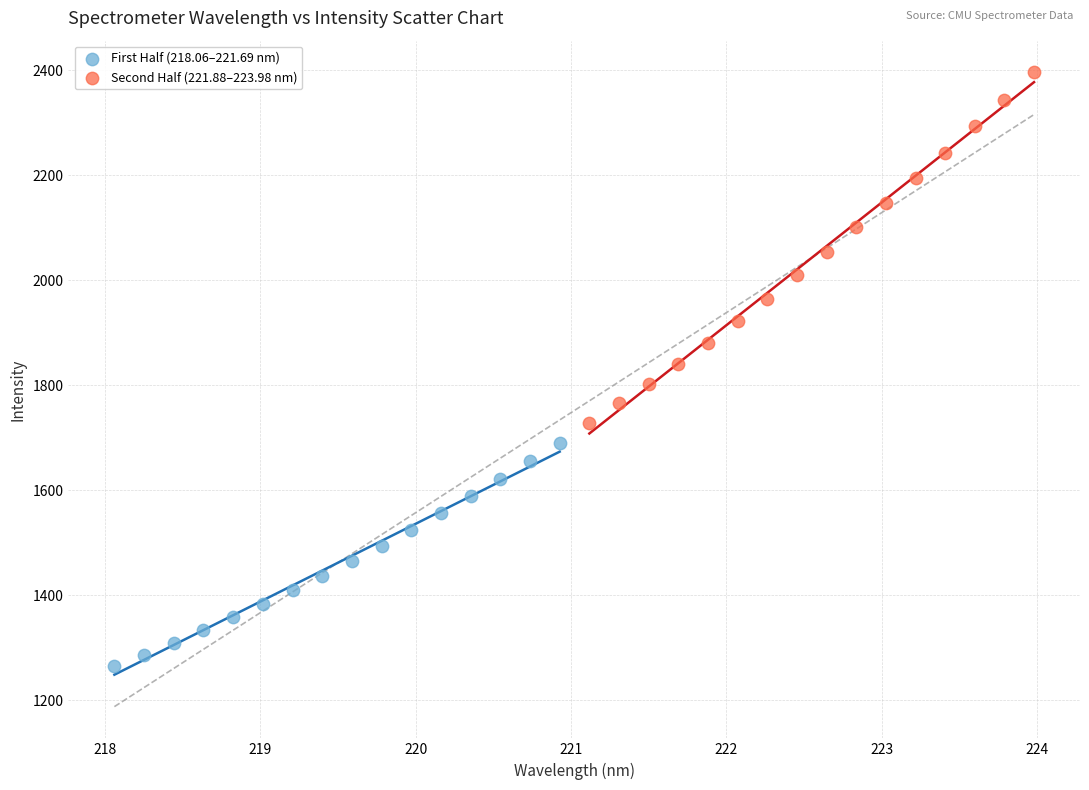

Which series has the widest spread of Y values?

Second Half (221.88–223.98 nm)